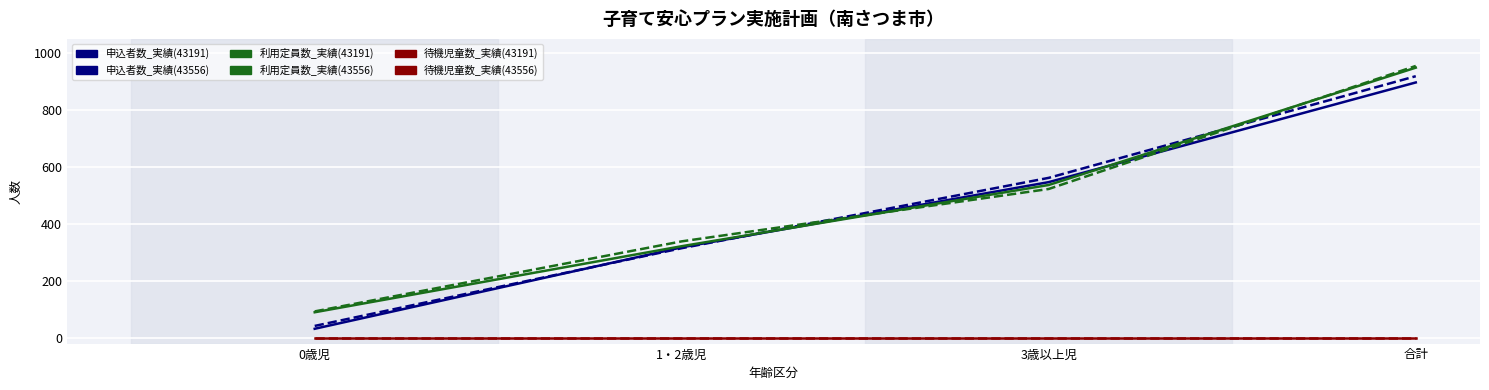

Between 3歳以上児 and 合計, which series saw the biggest shift?

利用定員数_実績(43556)